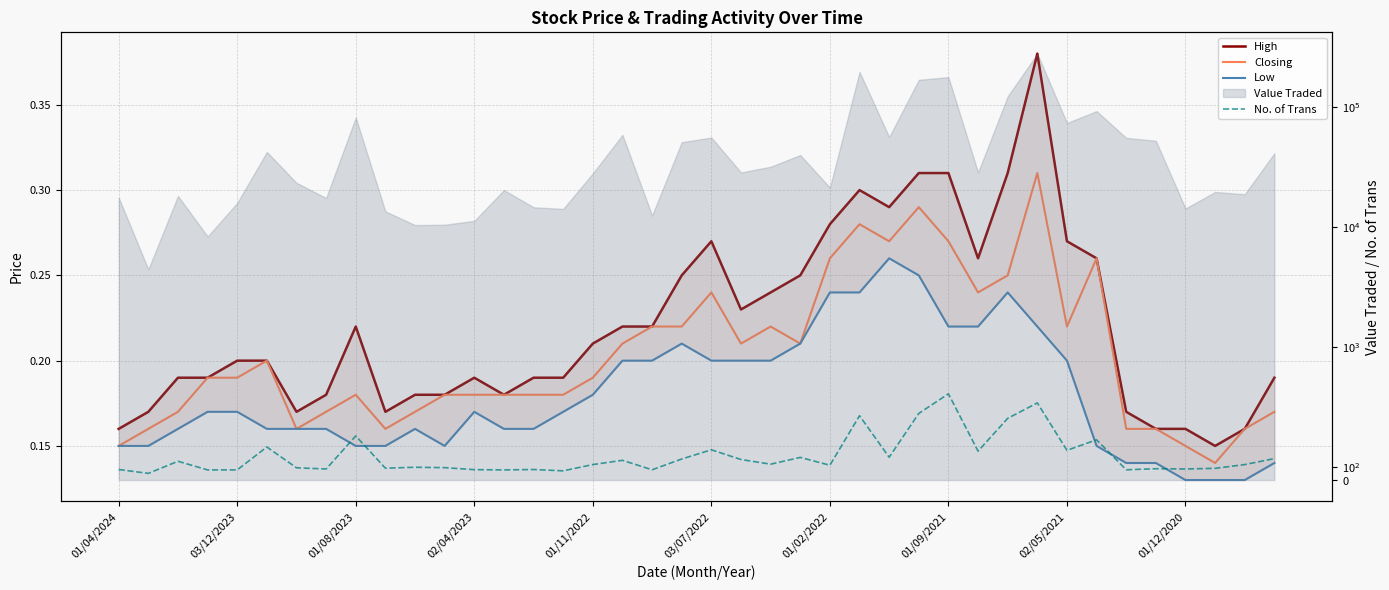

Is this an area chart (filled region under the line)?

No